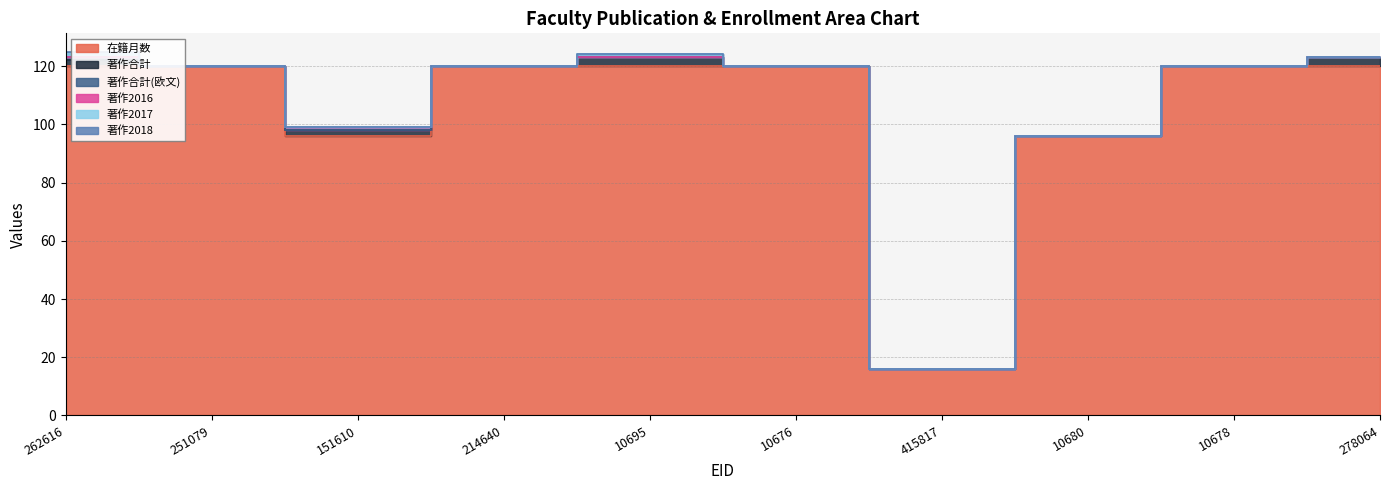

Which series has the largest total across all categories?

在籍月数